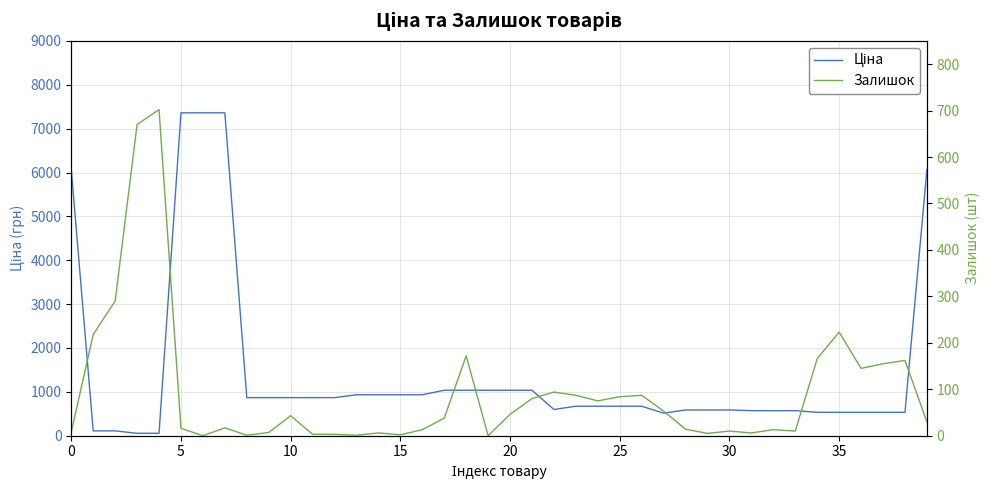

The Ціна series shows 763.9 at 34. True or false?

False